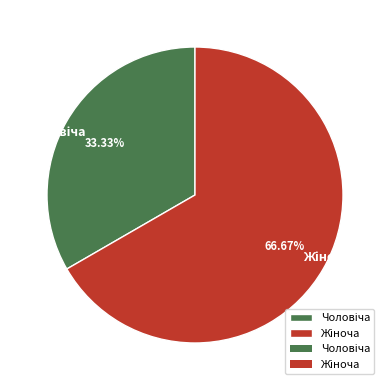

Is there any slice that represents more than half of the pie?

Yes